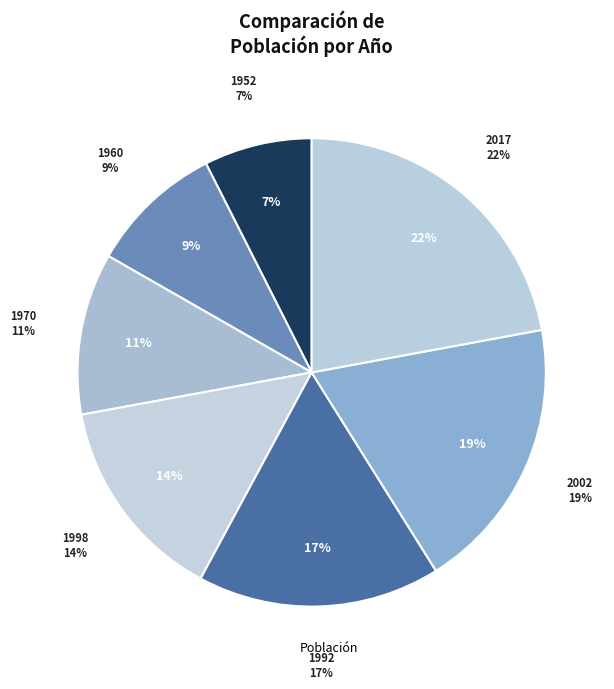

Which category has the smallest portion of the pie?

1952